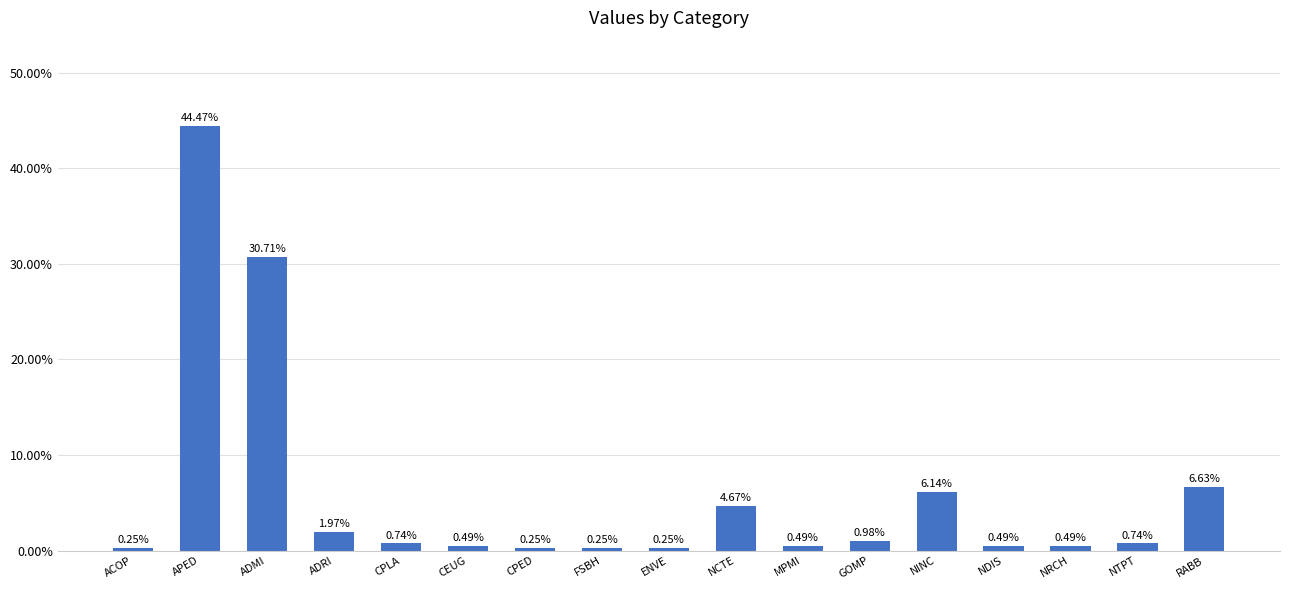

What is the label of the 6th bar from the right?

GOMP